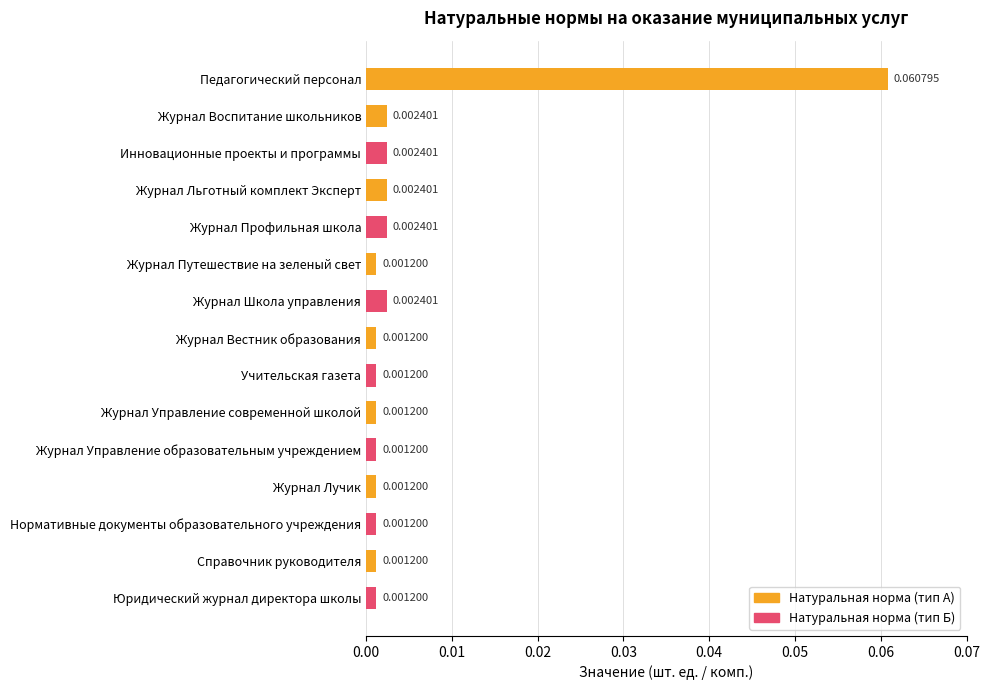

What is the label of the 12th bar from the top?

Журнал Лучик